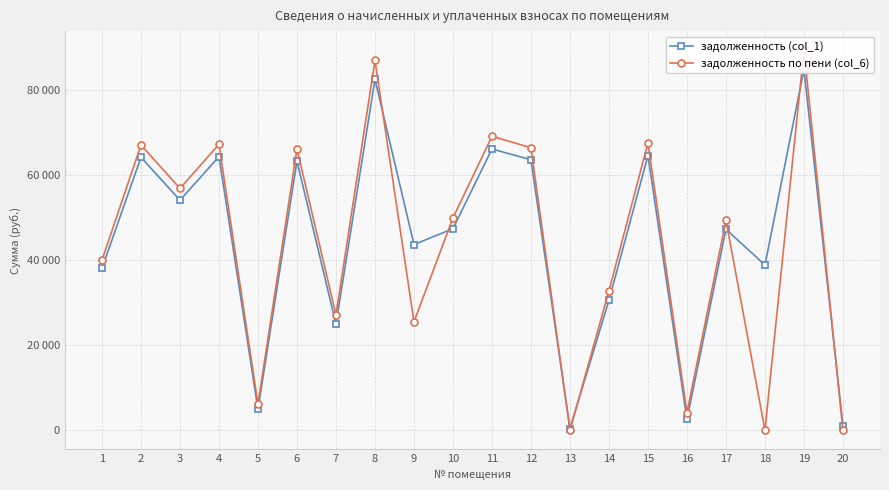

What is the difference between the задолженность (col_1) values at 12 and 4?

750.5